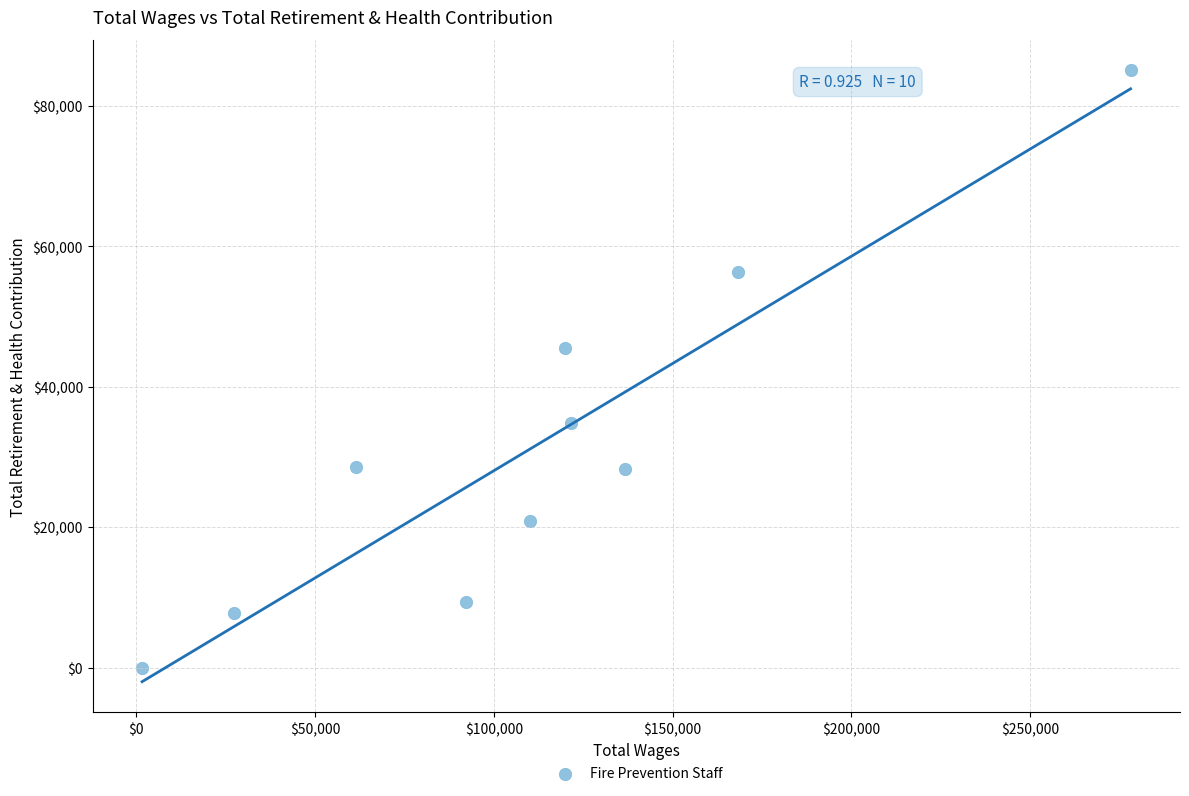

What Y value in the scatter plot is closest to 42541?

45603